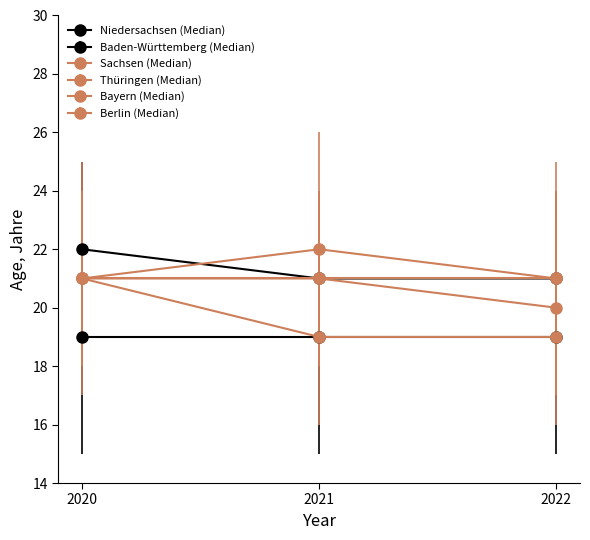

Does the chart have visible grid lines?

No